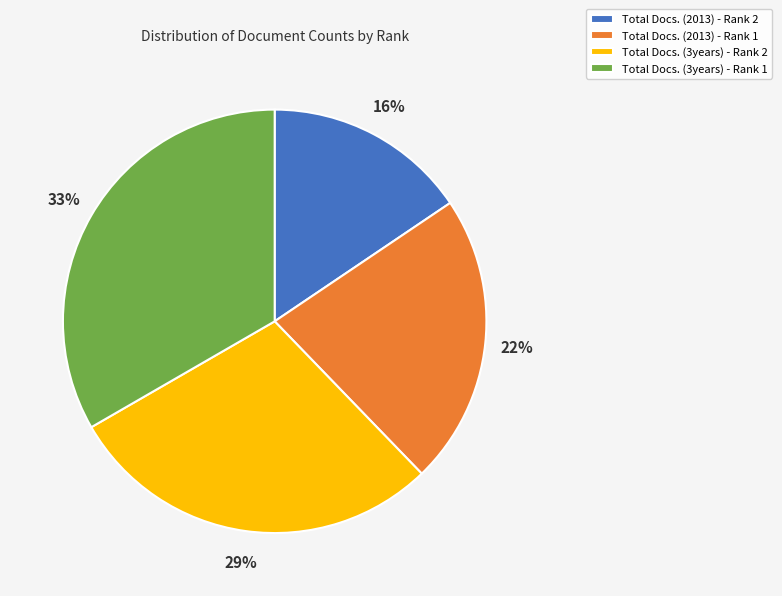

Combined, do Total Docs. (3years) - Rank 2 and Total Docs. (2013) - Rank 2 account for over 50%?

No